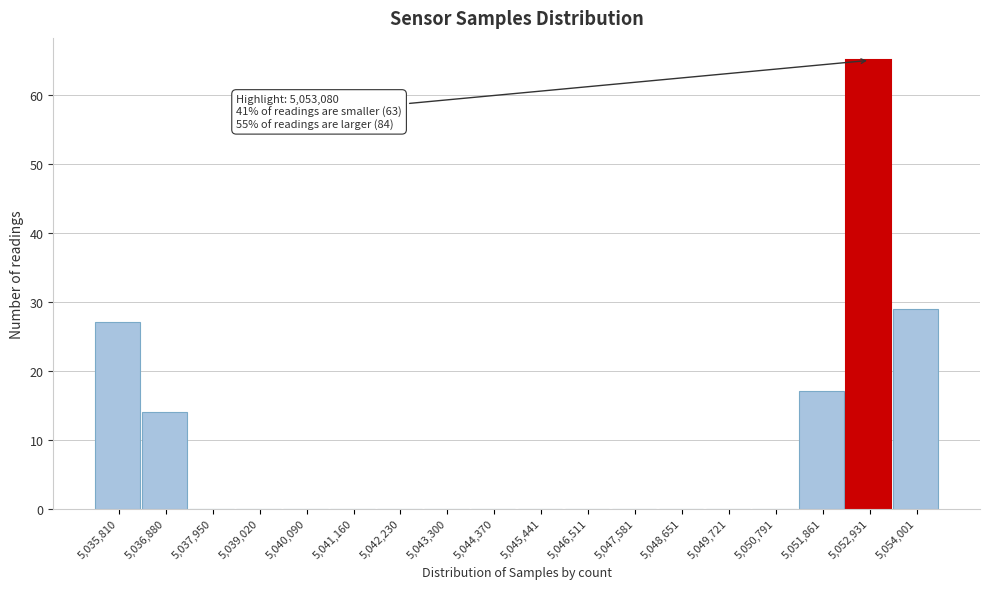

Reading left to right, extract all data points from this chart.

5,035,810=27	5,036,880=14	5,037,950=0	5,039,020=0	5,040,090=0	5,041,160=0	5,042,230=0	5,043,300=0	5,044,370=0	5,045,441=0	5,046,511=0	5,047,581=0	5,048,651=0	5,049,721=0	5,050,791=0	5,051,861=17	5,052,931=65	5,054,001=29